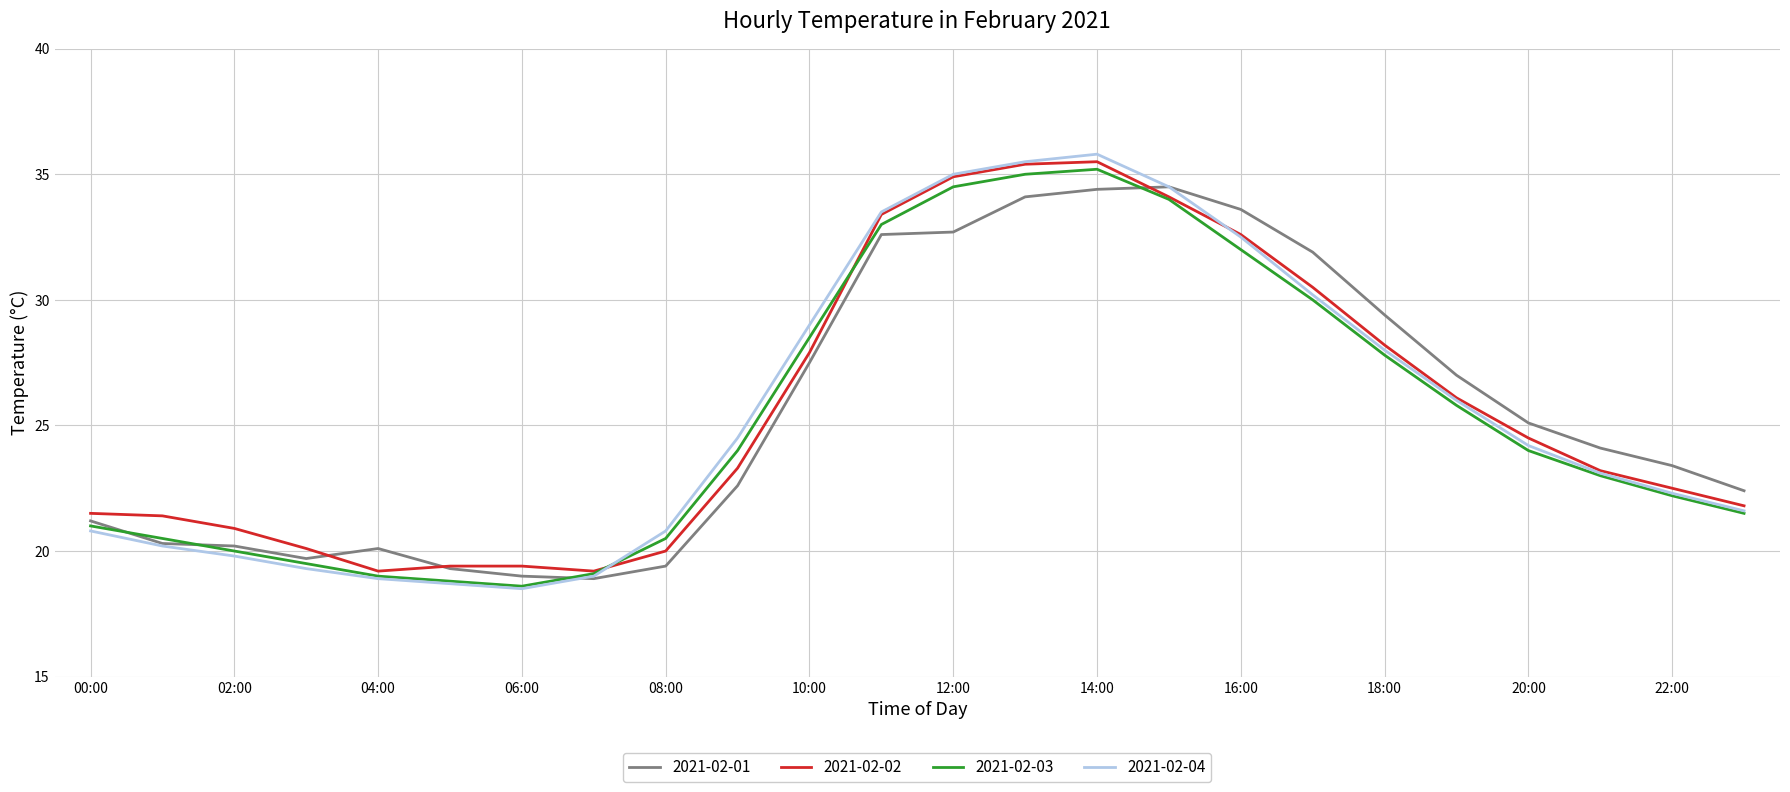

What is the lowest value of the 2021-02-01 series?

18.9